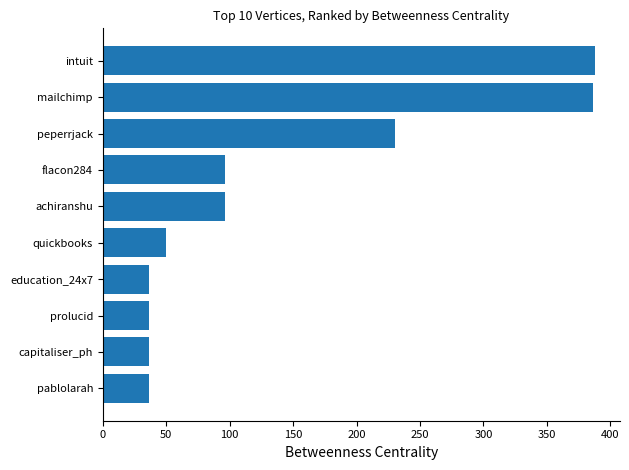

How many data points are less than 96?

5